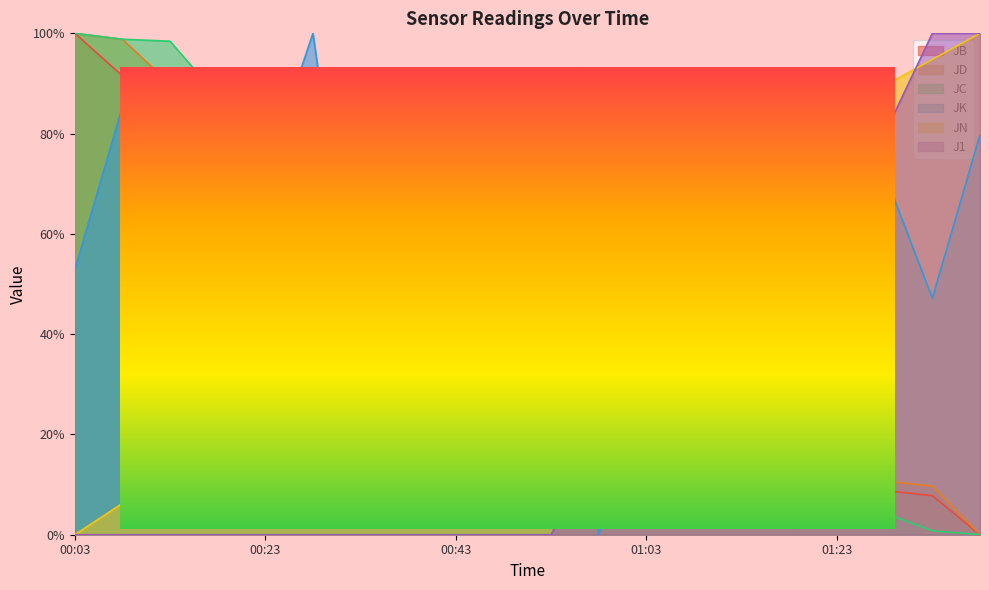

Count the number of categories in the chart.

20